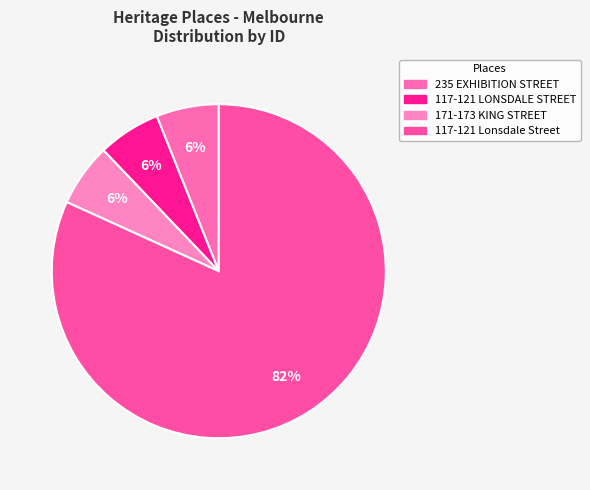

To the nearest percent, what is the combined percentage of 117-121 LONSDALE STREET and 117-121 Lonsdale Street?

88%